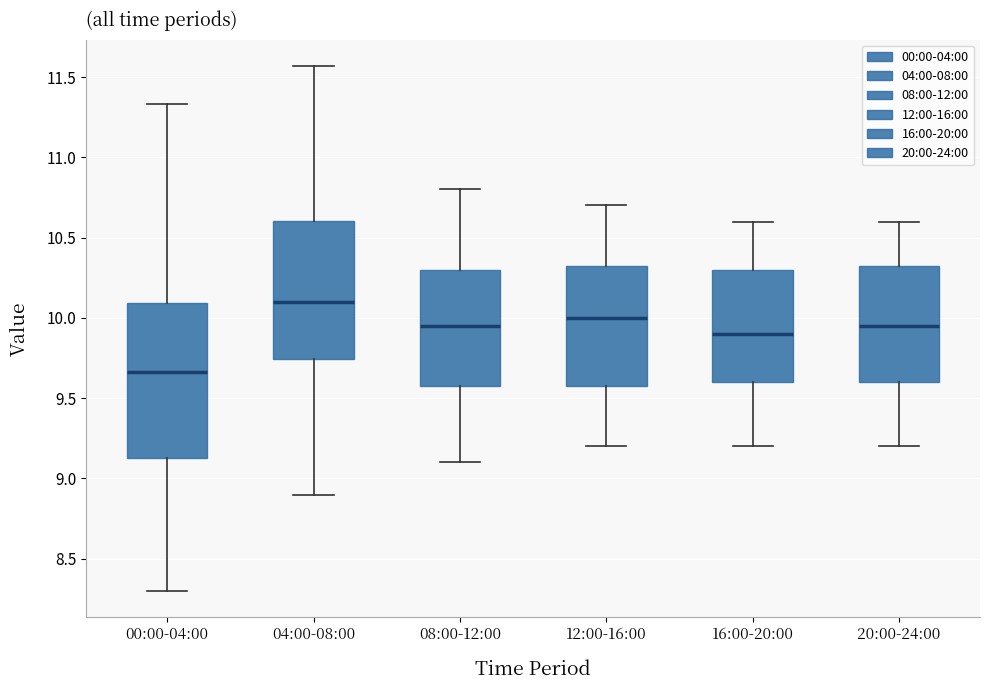

Which box is the tallest, from its lower edge to its upper edge?

00:00-04:00